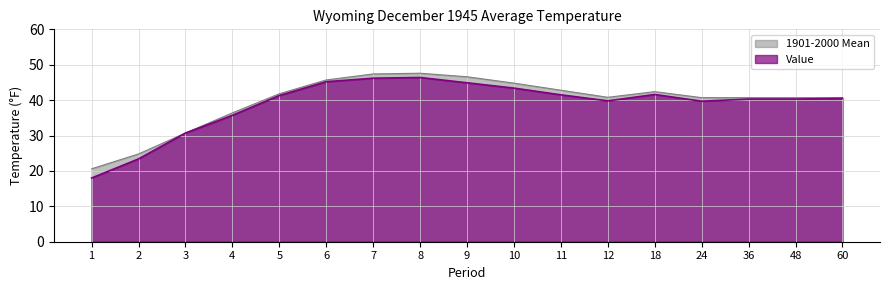

What is the spread (max minus min) of values at 2?

1.4